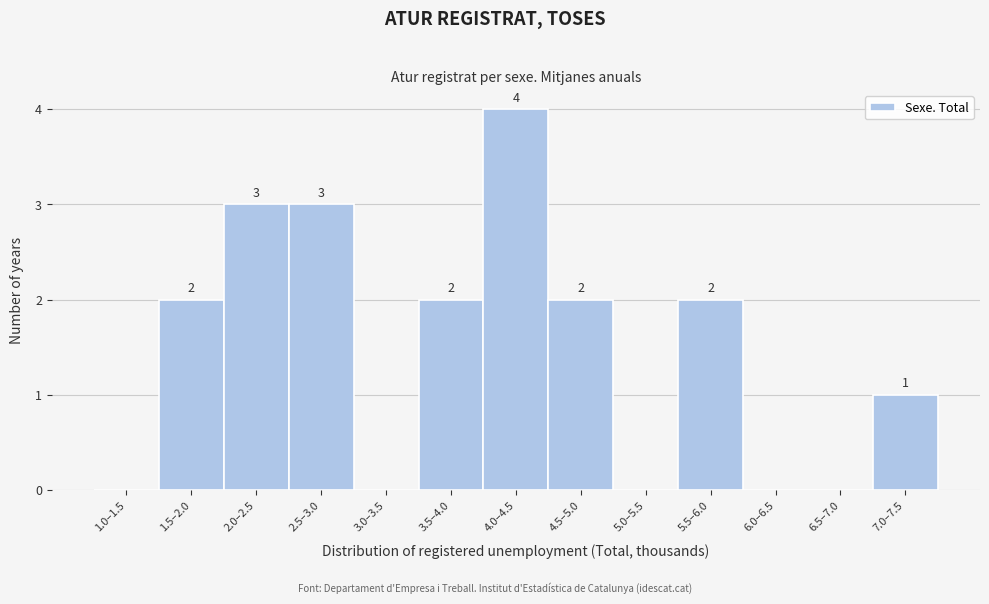

Reading left to right, extract all data points from this chart.

1.0–1.5=0	1.5–2.0=2	2.0–2.5=3	2.5–3.0=3	3.0–3.5=0	3.5–4.0=2	4.0–4.5=4	4.5–5.0=2	5.0–5.5=0	5.5–6.0=2	6.0–6.5=0	6.5–7.0=0	7.0–7.5=1